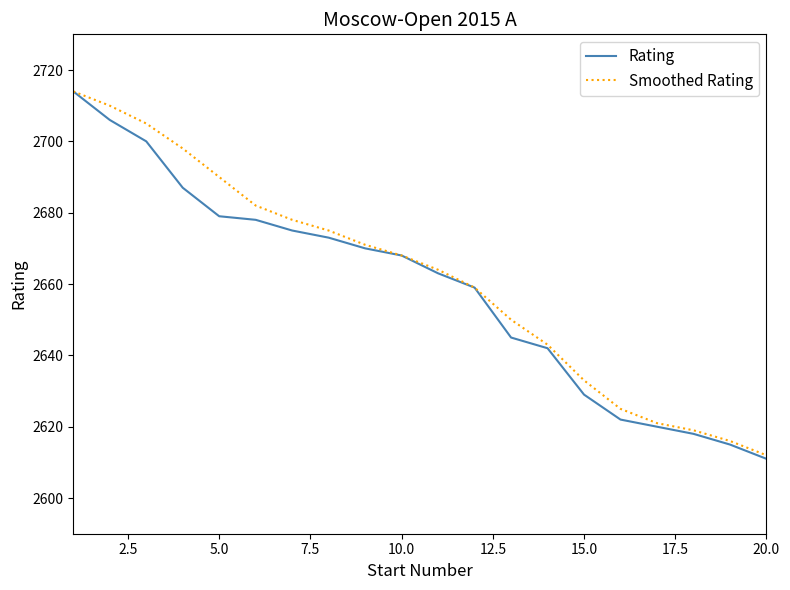

How many values in the Rating series are below 2668?

10